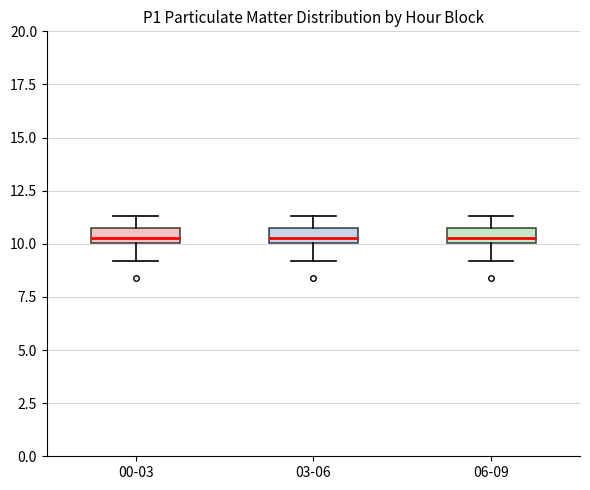

Where is the upper edge of the box for 00-03 on the y-axis? The values are not printed on the chart, so give them approximately, as read against the axis.

10.5